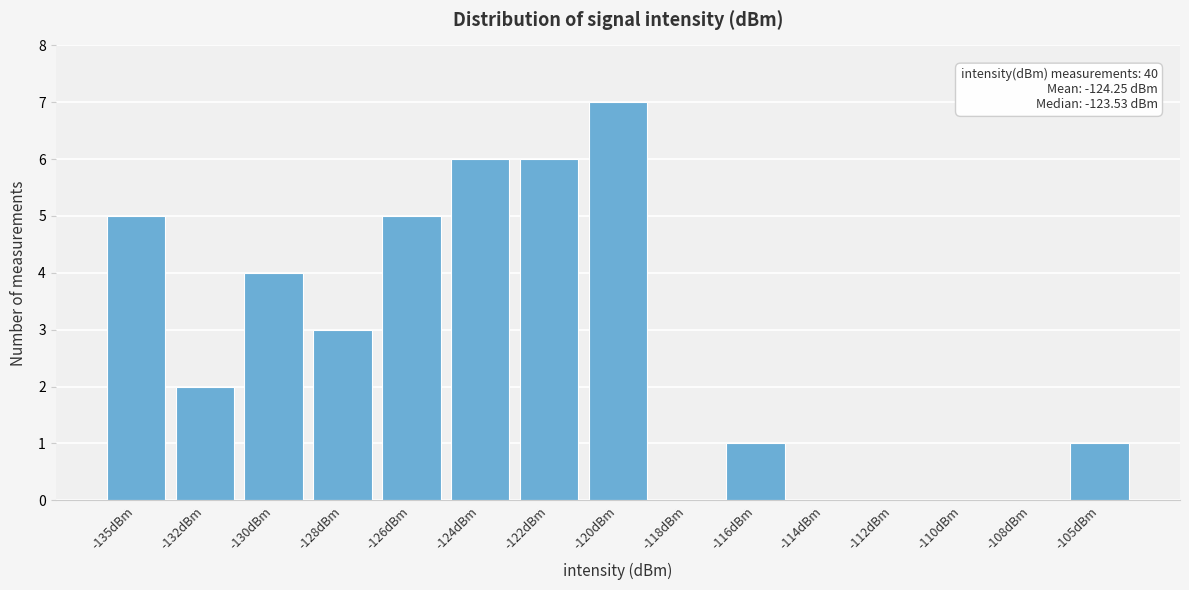

Reading left to right, what are all the values shown in this chart?

-135dBm=5	-132dBm=2	-130dBm=4	-128dBm=3	-126dBm=5	-124dBm=6	-122dBm=6	-120dBm=7	-118dBm=0	-116dBm=1	-114dBm=0	-112dBm=0	-110dBm=0	-108dBm=0	-105dBm=1